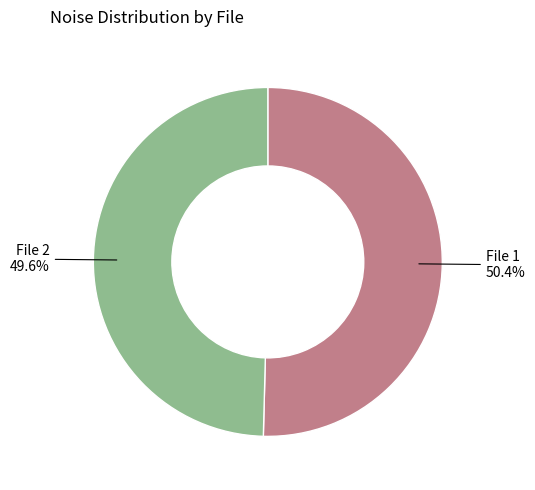

What is the majority slice?

File 1